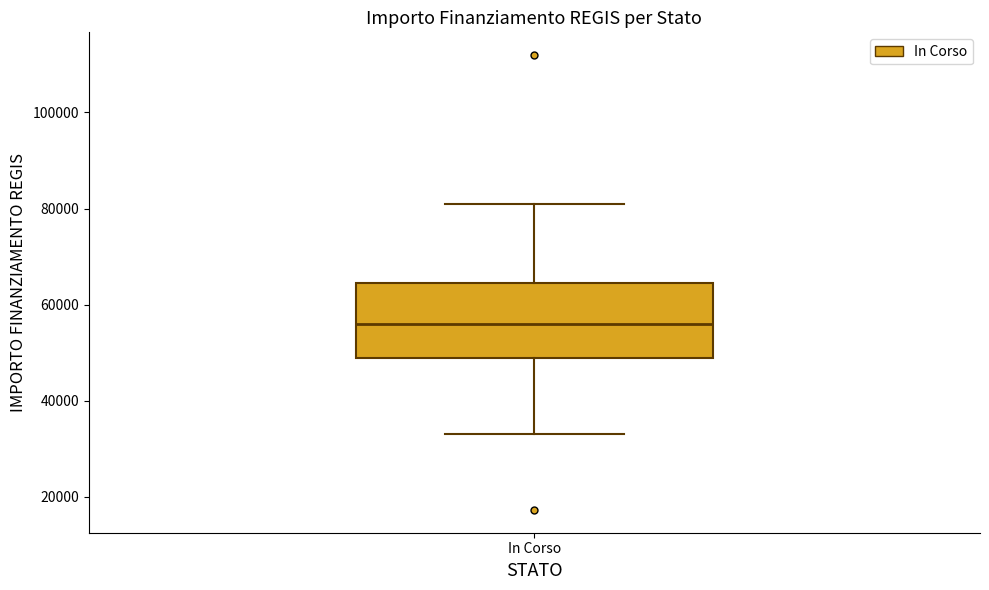

Read this box plot against the y-axis: the position of the median line, the range covered by the box, and the ends of both whiskers. The values are not printed on the chart, so give them approximately, as read against the axis.

median 56000, box 50000 to 64000, whiskers 32000 to 80000